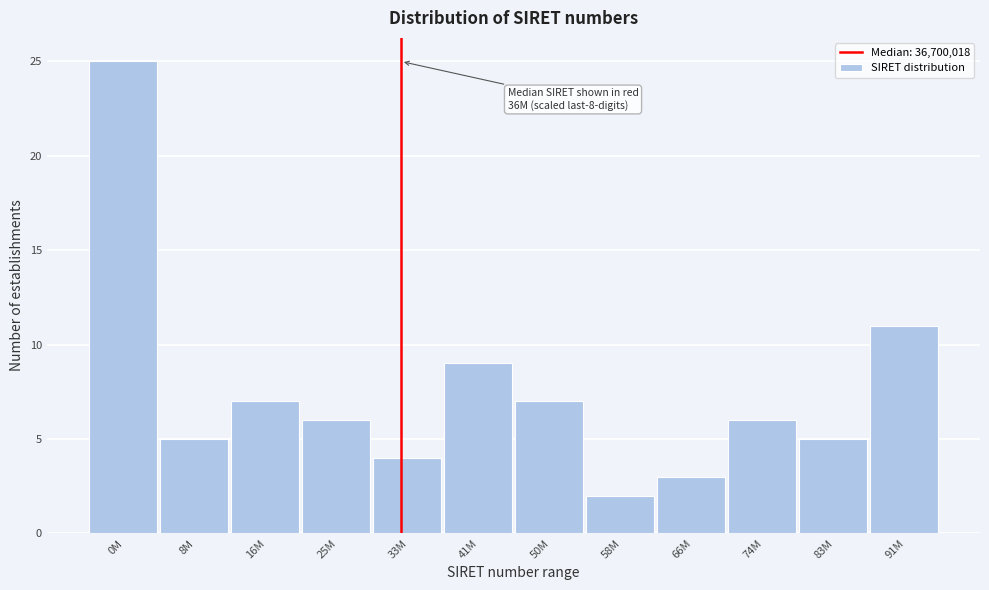

Reading left to right, extract all data points from this chart.

0M=25	8M=5	16M=7	25M=6	33M=4	41M=9	50M=7	58M=2	66M=3	74M=6	83M=5	91M=11